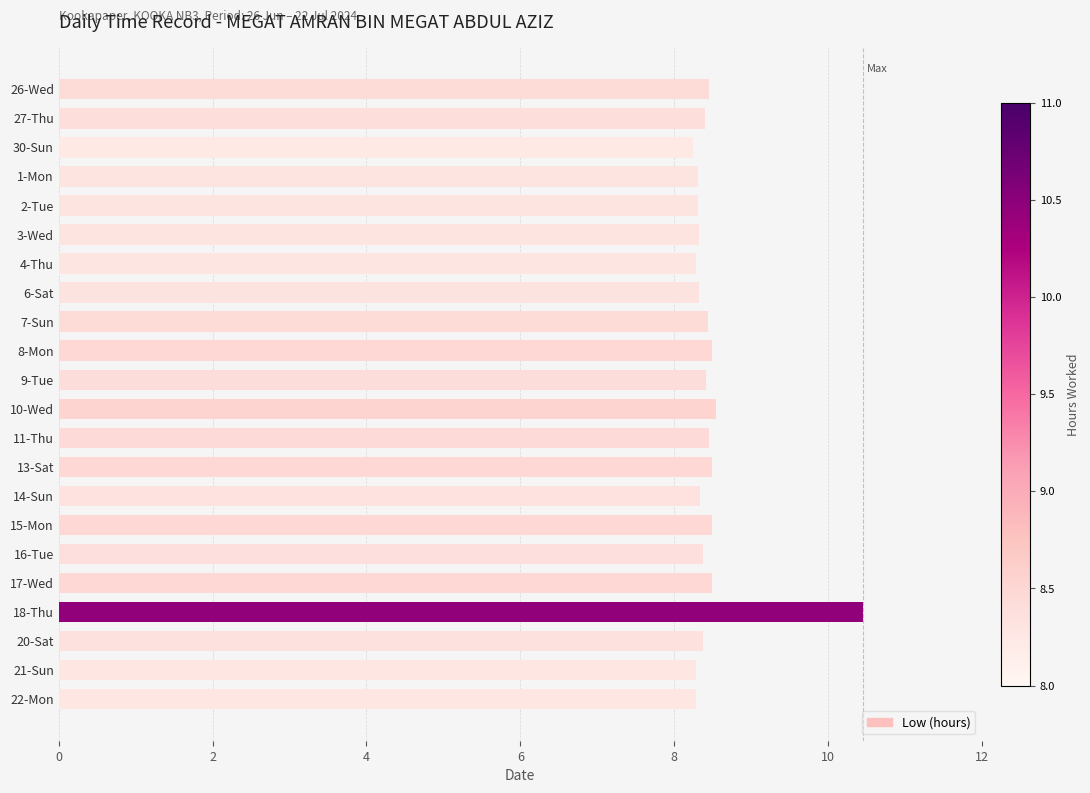

Approximately how many times larger is the value at 26-Wed compared to 4-Thu?

1.0